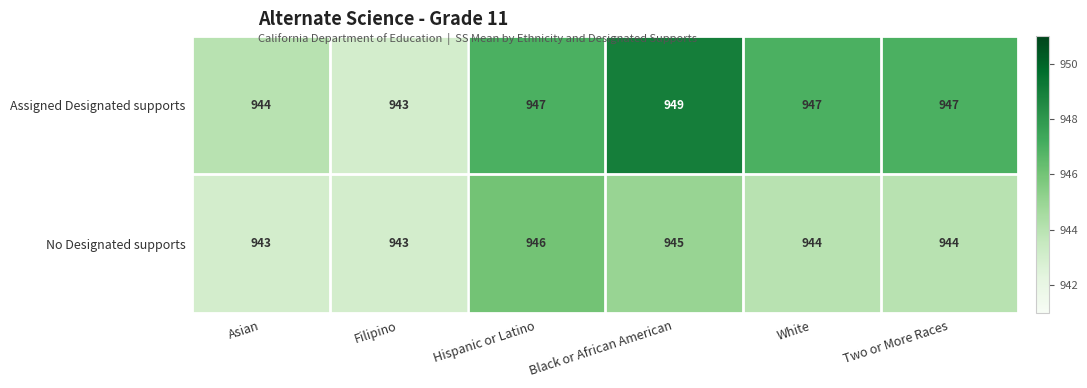

Between Hispanic or Latino and Two or More Races, which series saw the biggest shift?

No Designated supports